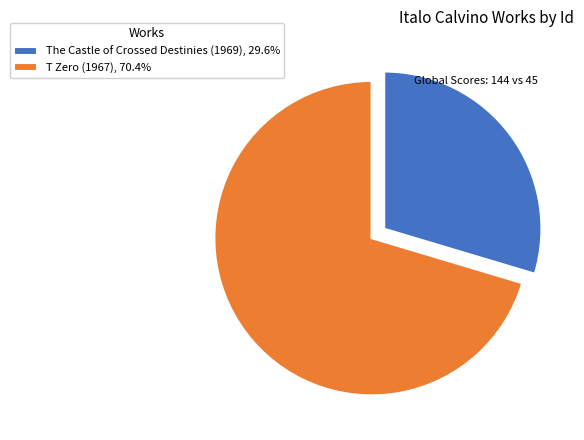

Is there a majority slice in this chart?

Yes